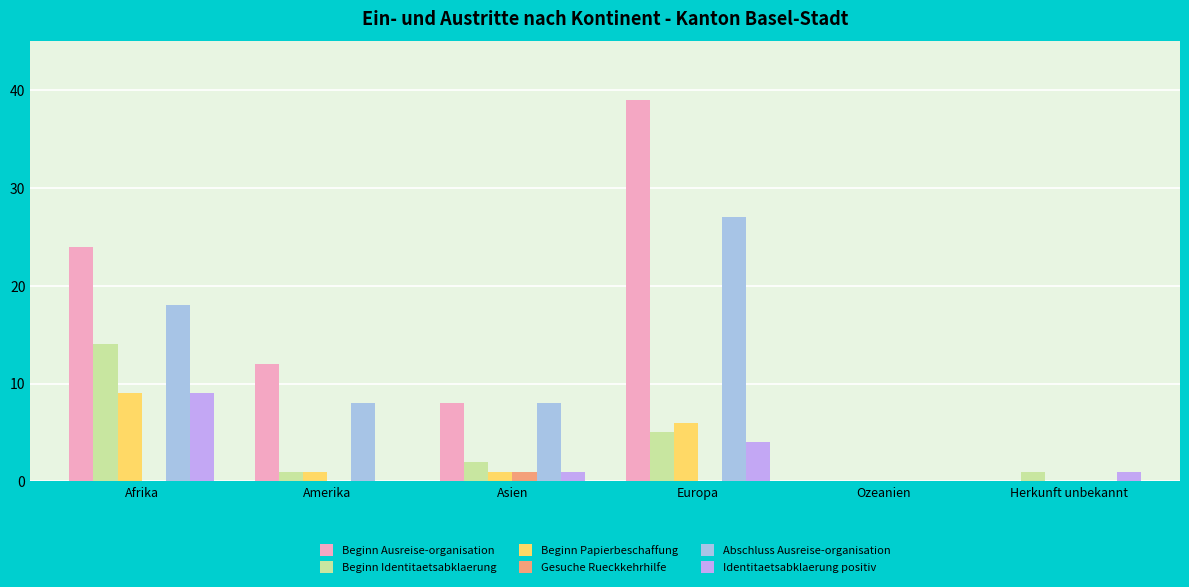

What value does the Beginn Ausreise-organisation series have at Europa, to the nearest 10?

40